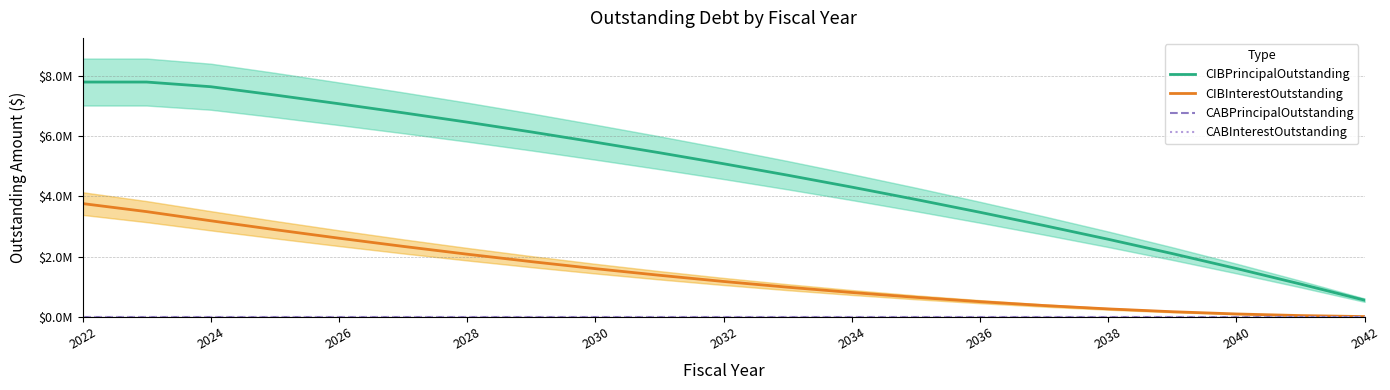

Which series has the largest total across all categories?

CIBPrincipalOutstanding